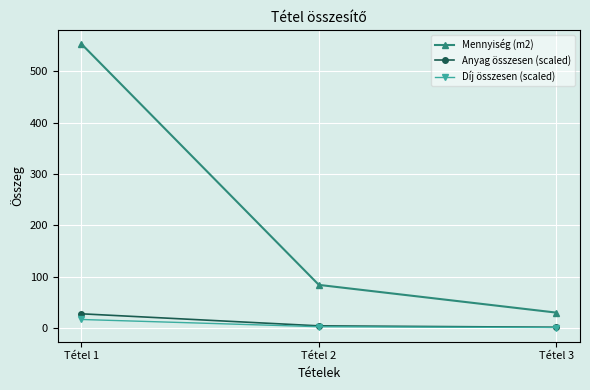

Which series has the largest total across all categories?

Mennyiség (m2)